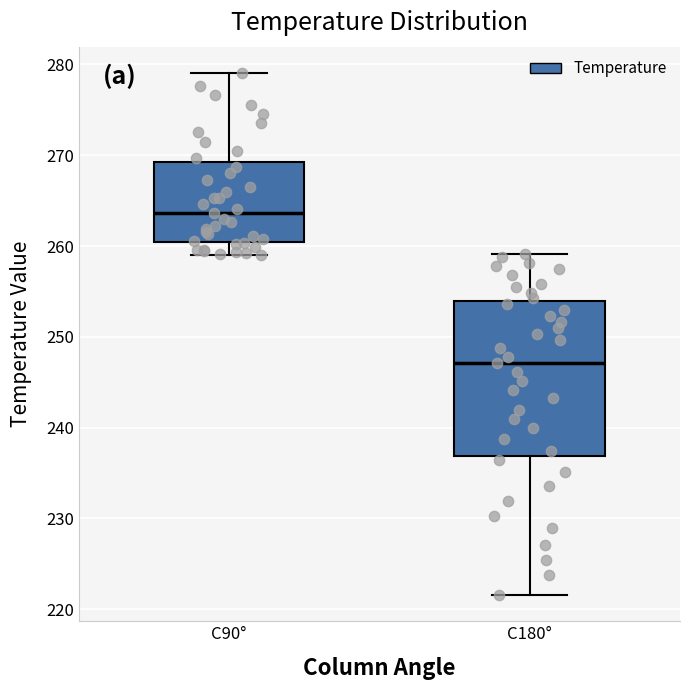

Which box has the lowest median line?

C180°